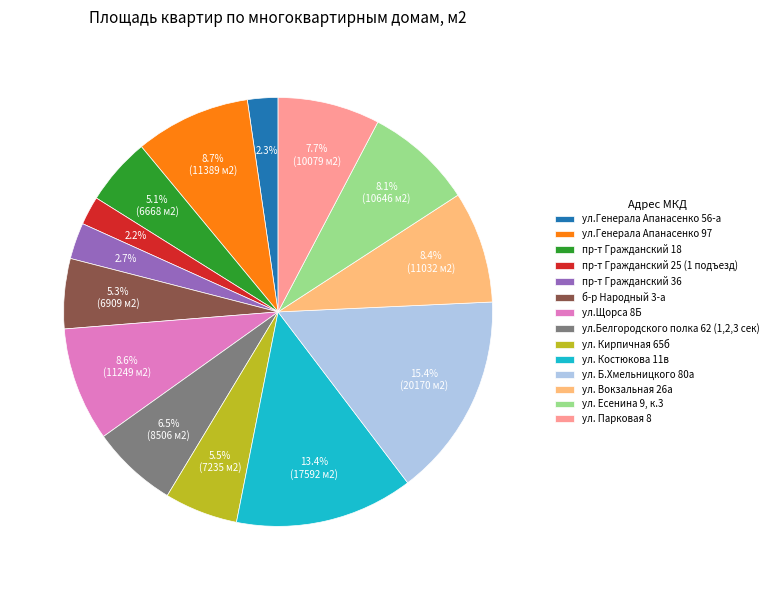

To the nearest percent, what is the difference between the пр-т Гражданский 18 and ул. Б.Хмельницкого 80а slice percentages?

10%